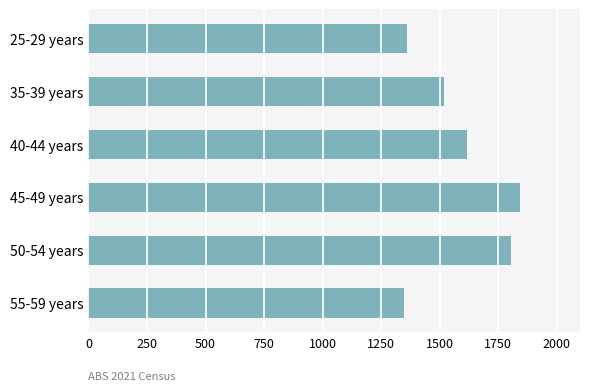

How many categories are shown in the chart?

6